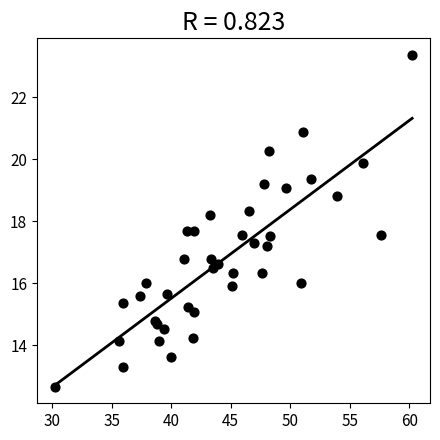

What is the range of Y values (max minus min)?

10.7